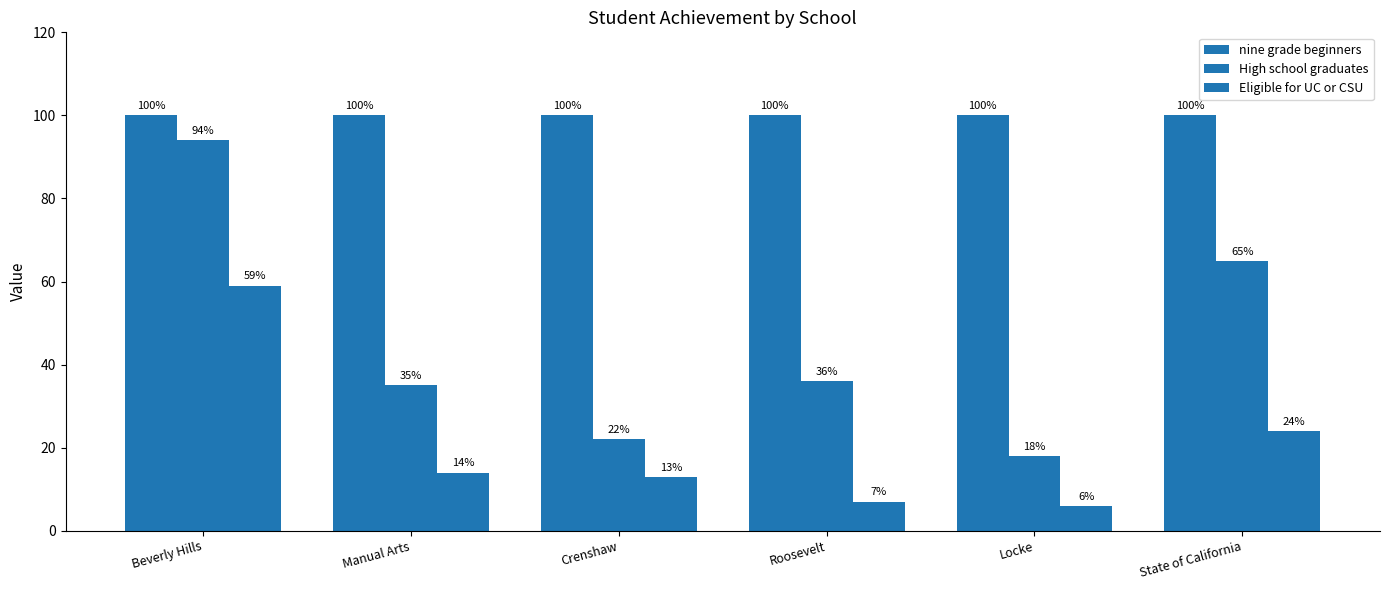

At how many categories does at least one series exceed 92?

6